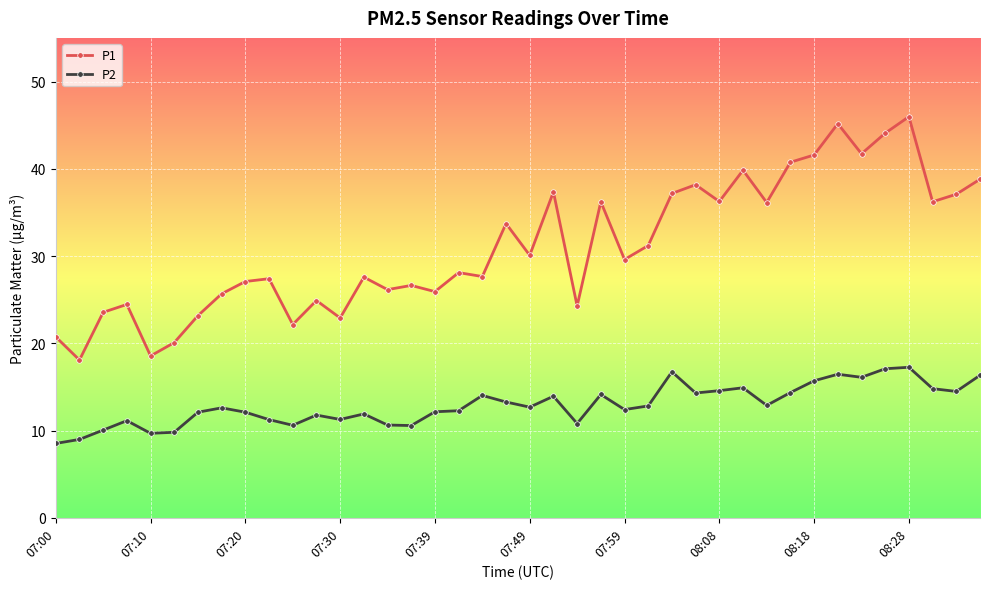

Which series has the largest range (max minus min)?

P1